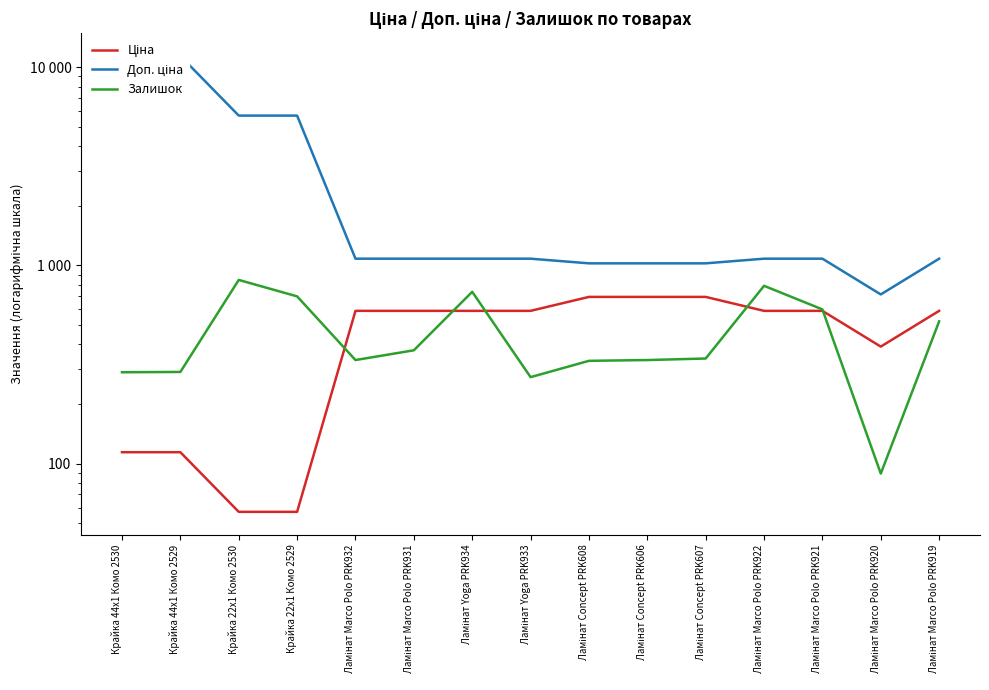

How many interior local peaks does the Залишок series have?

3